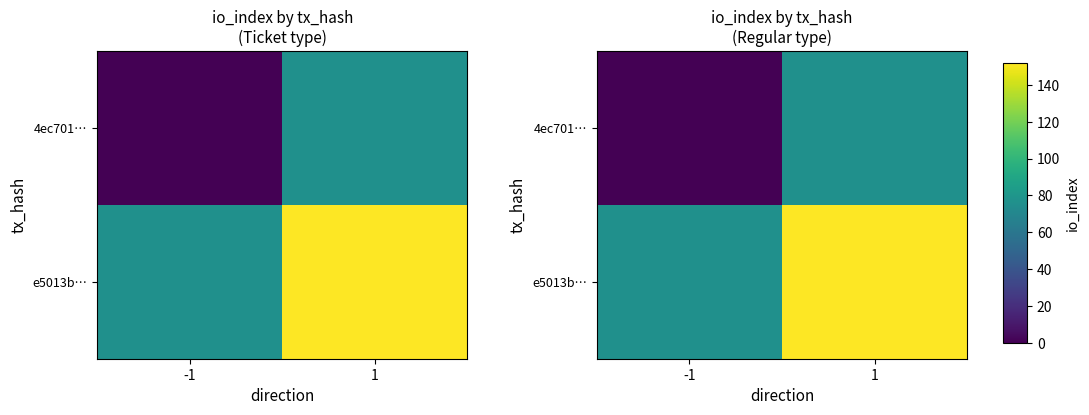

What is the total value across all series at -1?

76